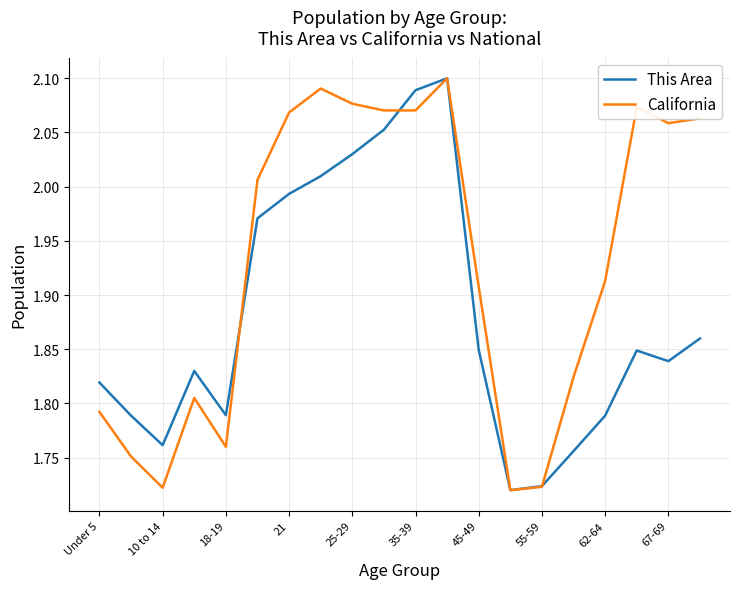

What are all the series names shown in the legend?

This Area, California